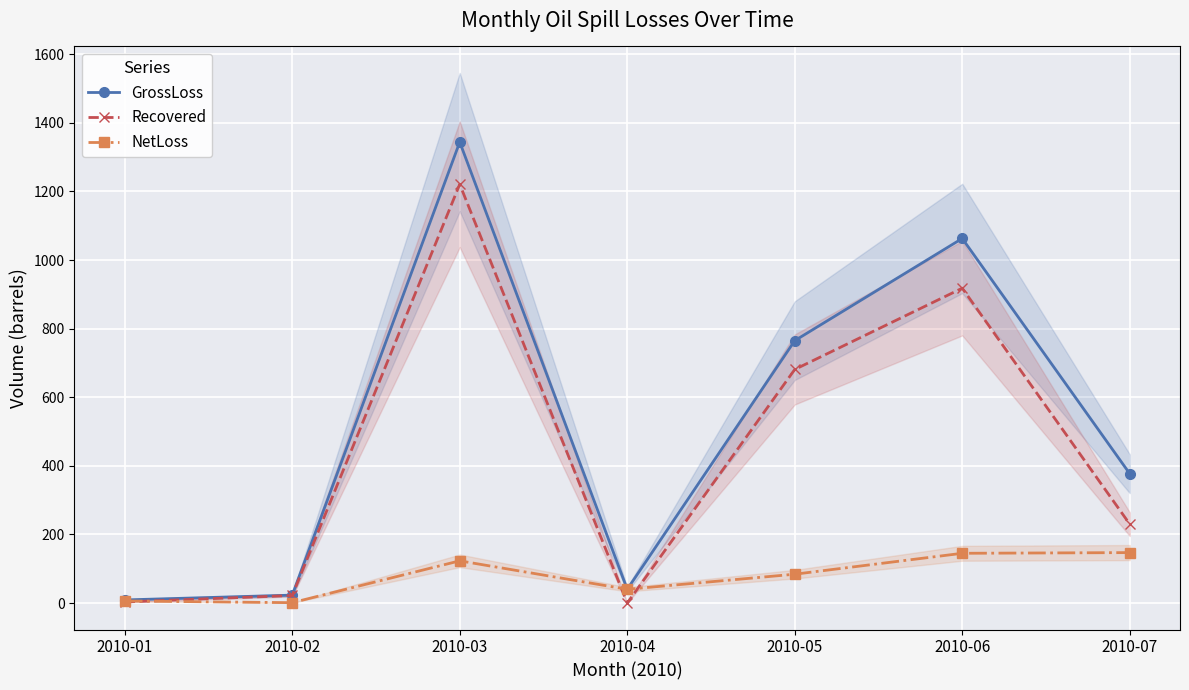

What are all the series names shown in the legend?

GrossLoss, Recovered, NetLoss